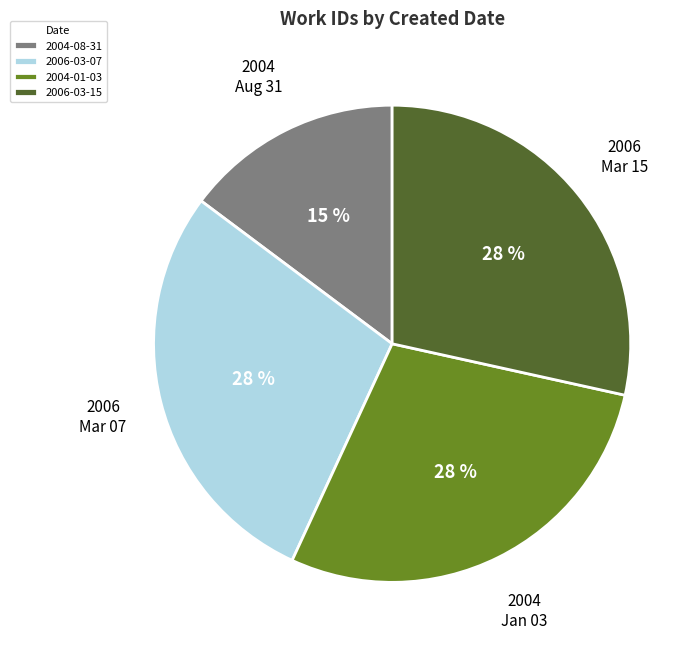

What is the smallest slice in the pie chart?

2004-08-31